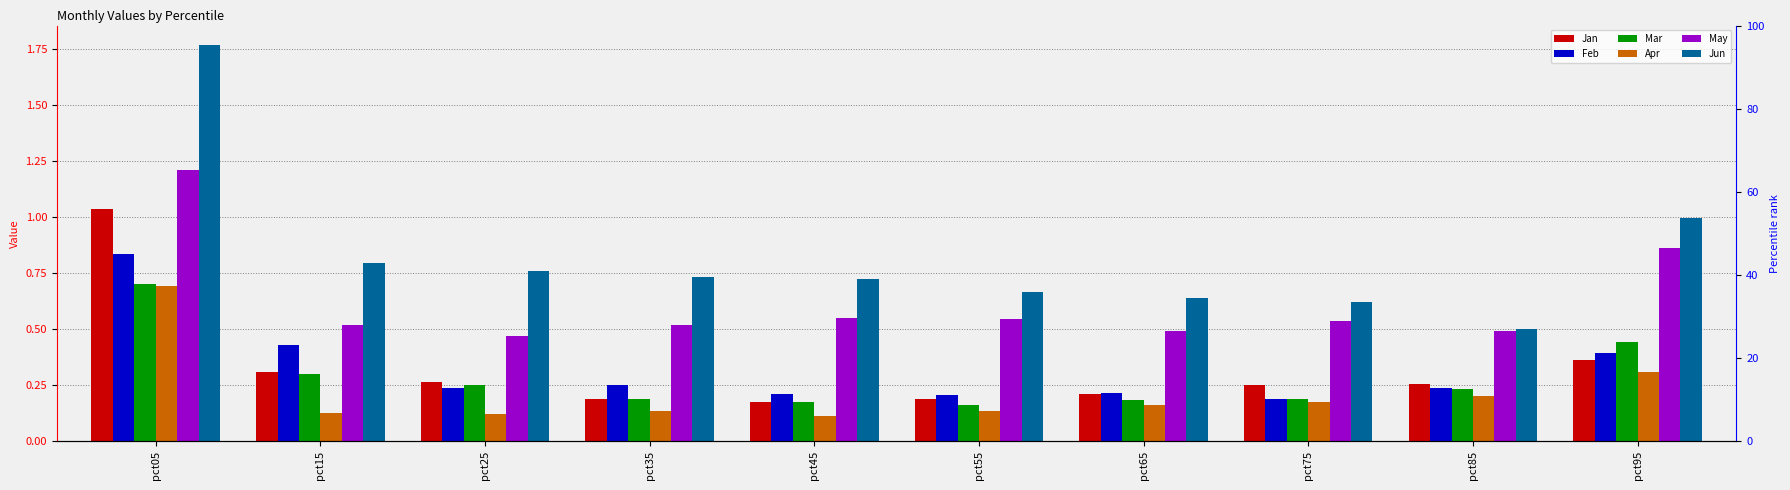

How many bars are there in total?

60